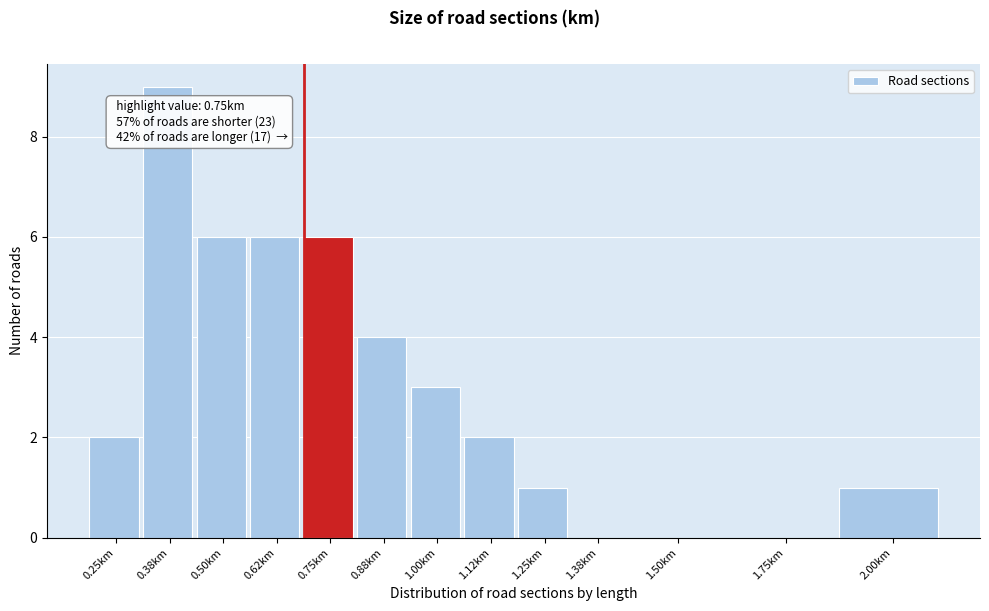

Reading right to left, transcribe all the data shown in this chart.

2.00km=1	1.75km=0	1.50km=0	1.38km=0	1.25km=1	1.12km=2	1.00km=3	0.88km=4	0.75km=6	0.62km=6	0.50km=6	0.38km=9	0.25km=2